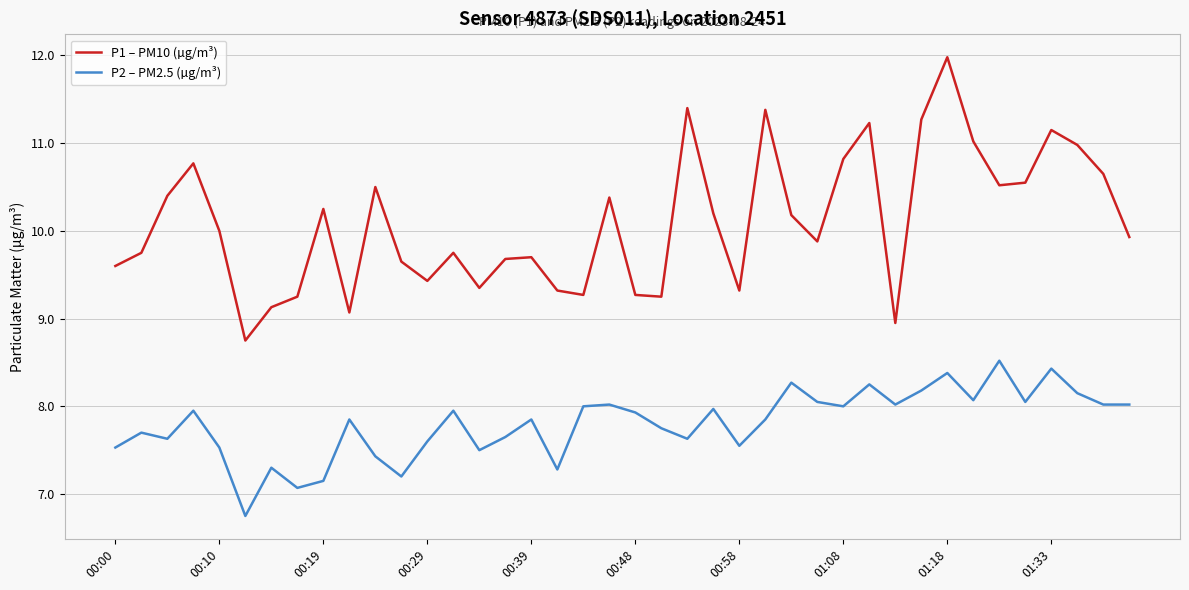

What is the difference between the maximum and minimum values in the P2 – PM2.5 (µg/m³) series?

1.8